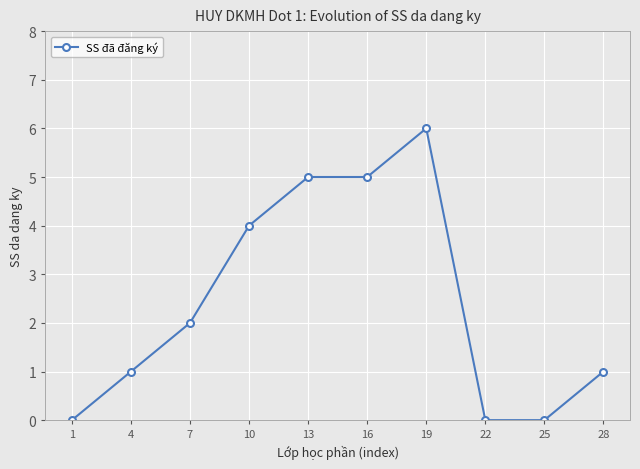

Reading right to left, list all the values displayed in this chart.

1	0	0	6	5	5	4	2	1	0